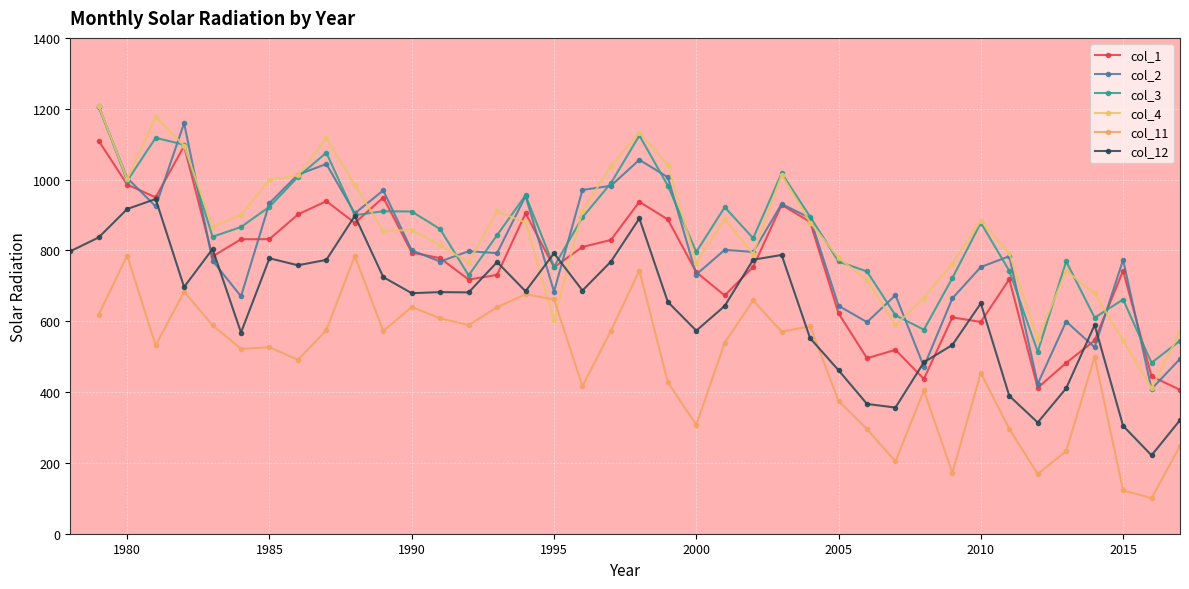

True or false: col_12 has more than 1 interior local peaks.

True